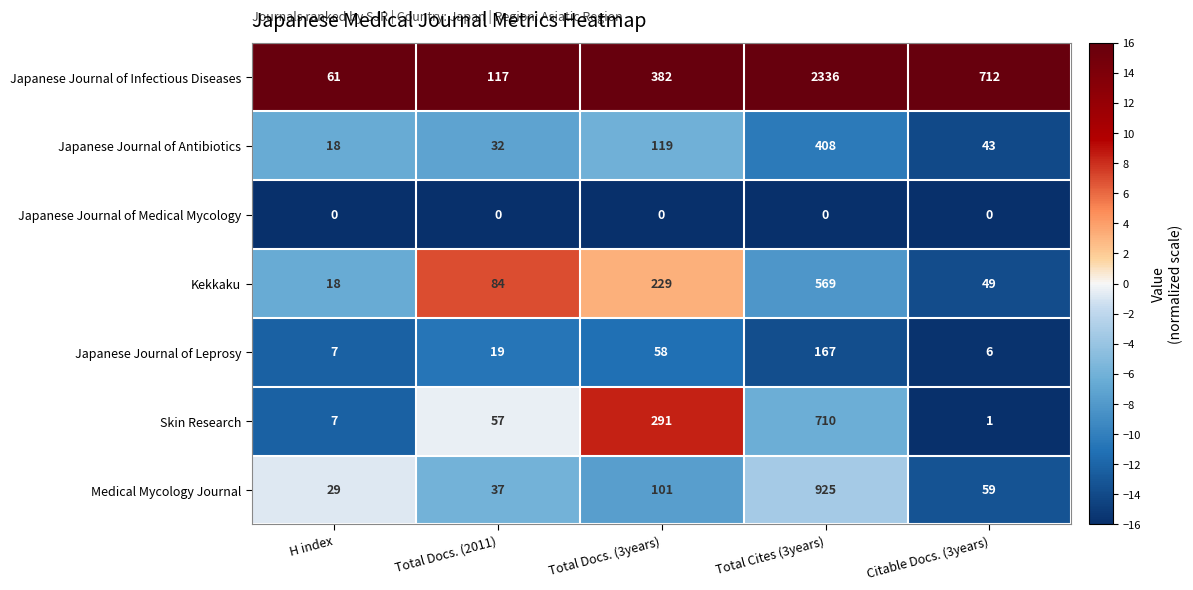

Is the value of Kekkaku at Total Docs. (2011) greater than the value of Skin Research at H index?

Yes